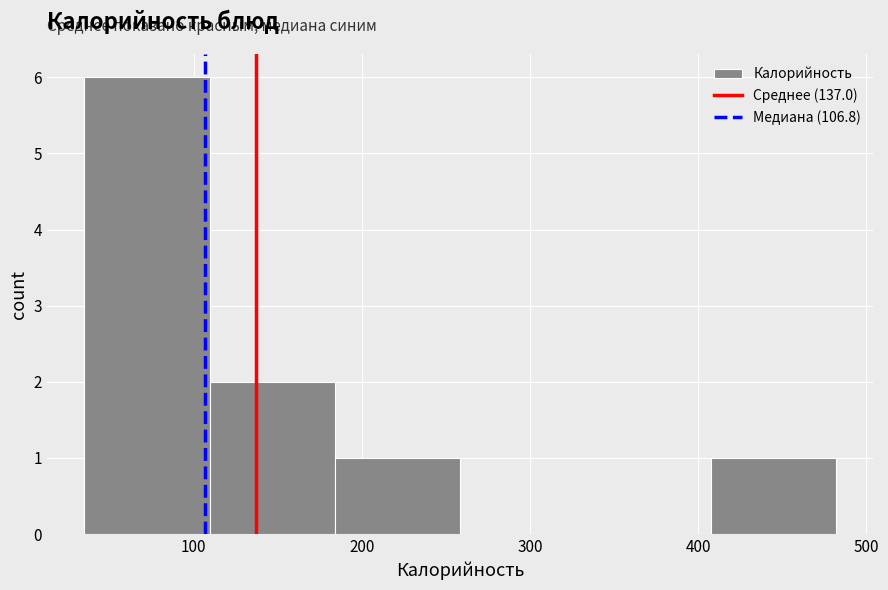

How tall is the bar that spans 180 to 260 on the x-axis? Neither the bar edges nor the heights are printed on the chart, so give them approximately, as read against the axes.

1